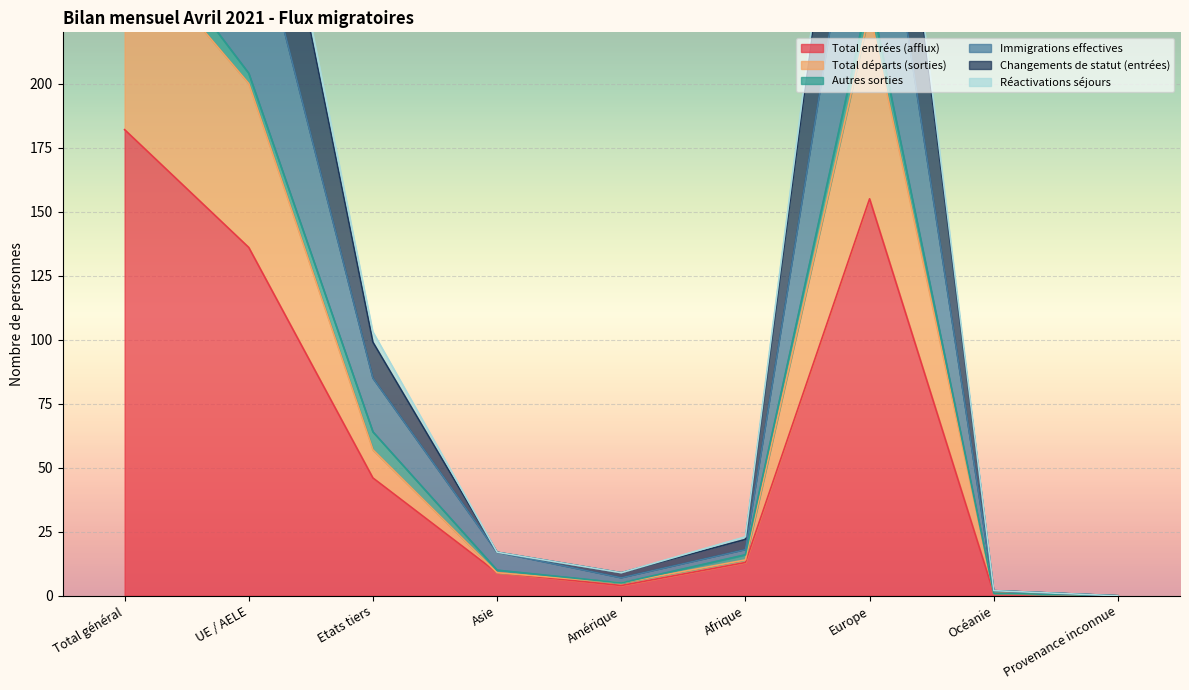

What is the greatest value displayed?

439